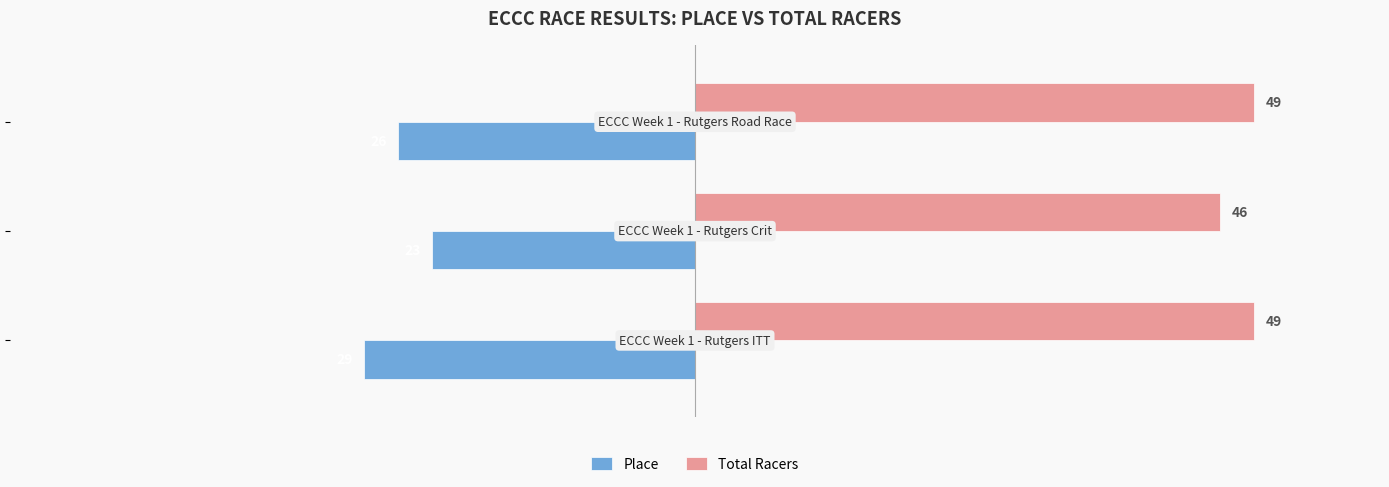

How many values in the Total Racers series are below 49?

1